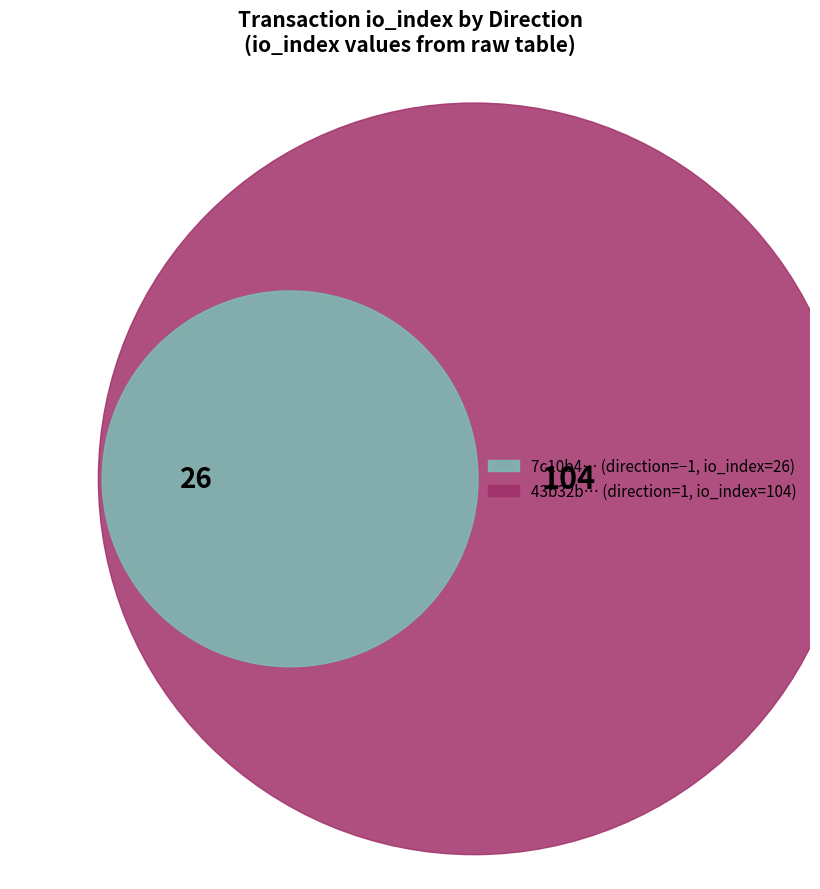

Count the number of slices in the pie.

2